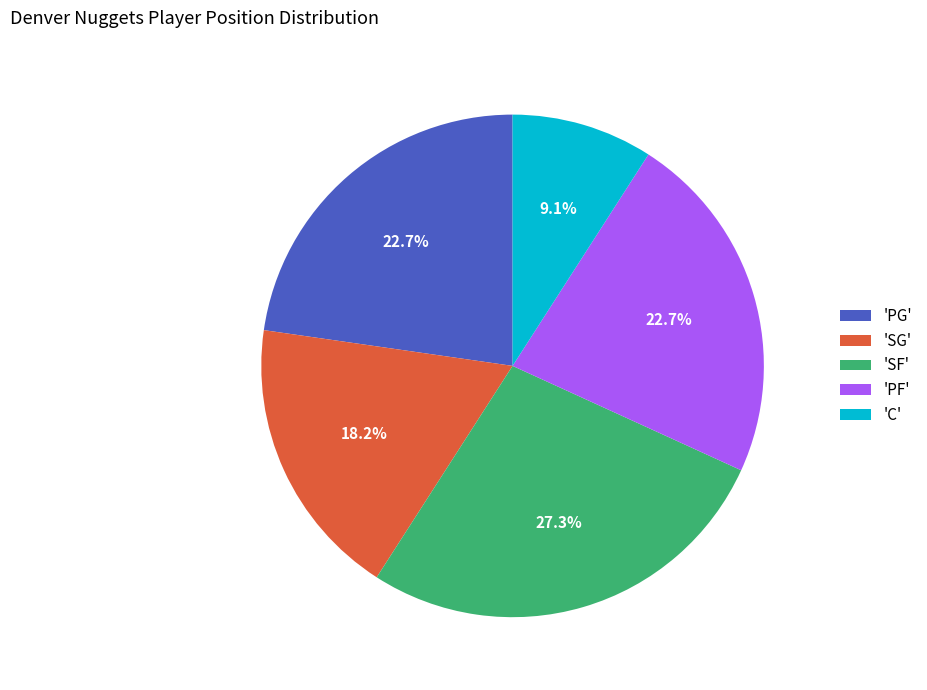

Combined, do 'PG' and 'C' account for over 50%?

No